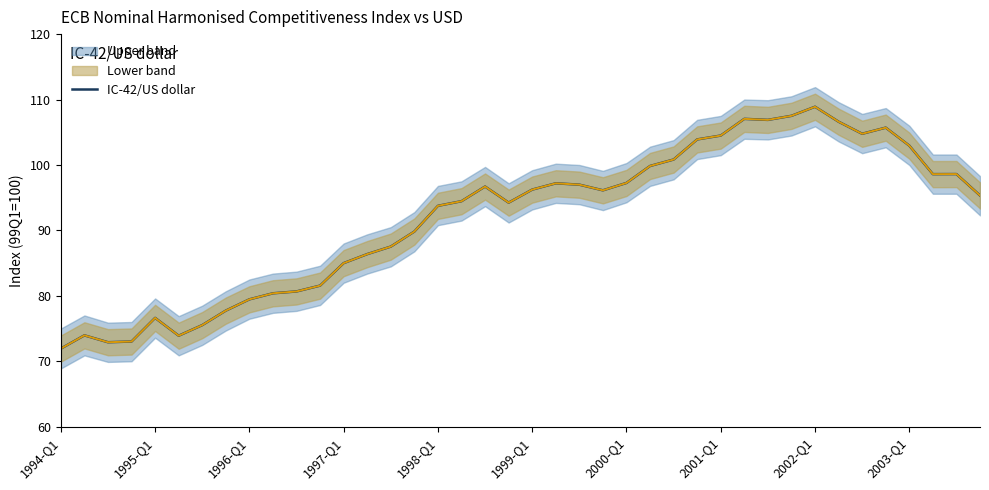

Which category has the highest value in the IC-42/US dollar series?

2002-Q1